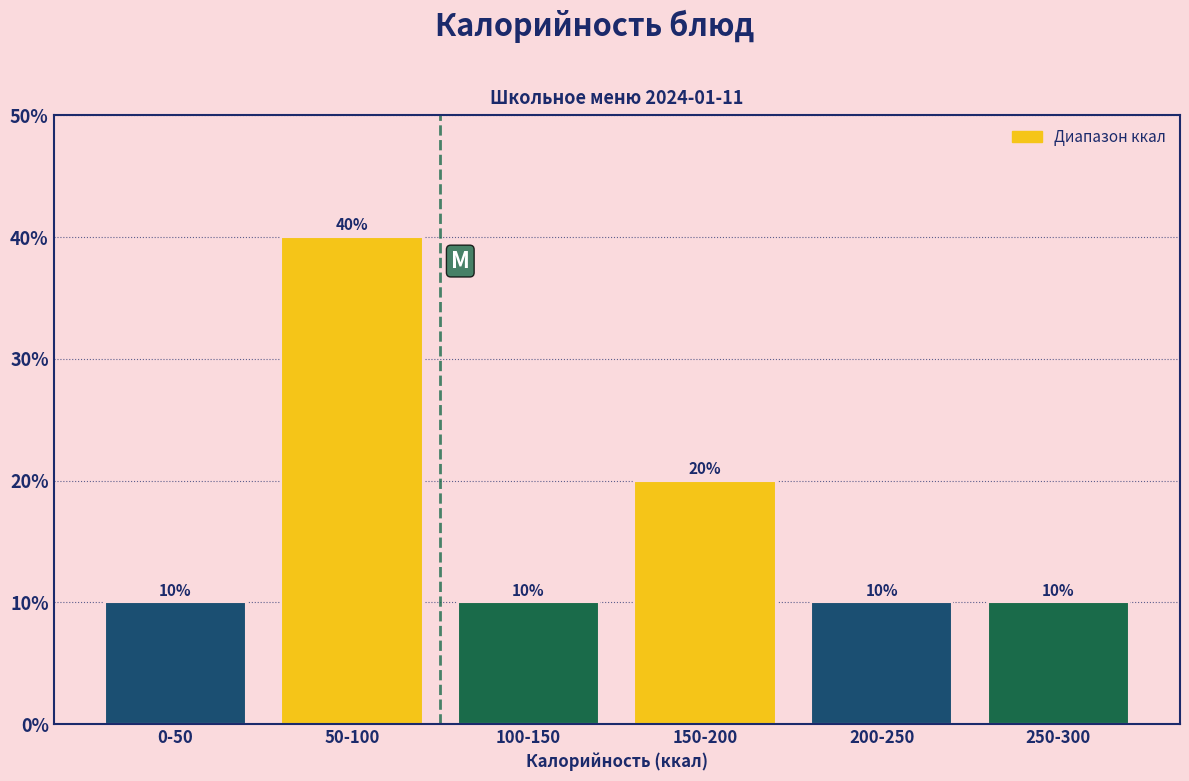

Reading left to right, list all the values displayed in this chart.

0-50=10	50-100=40	100-150=10	150-200=20	200-250=10	250-300=10